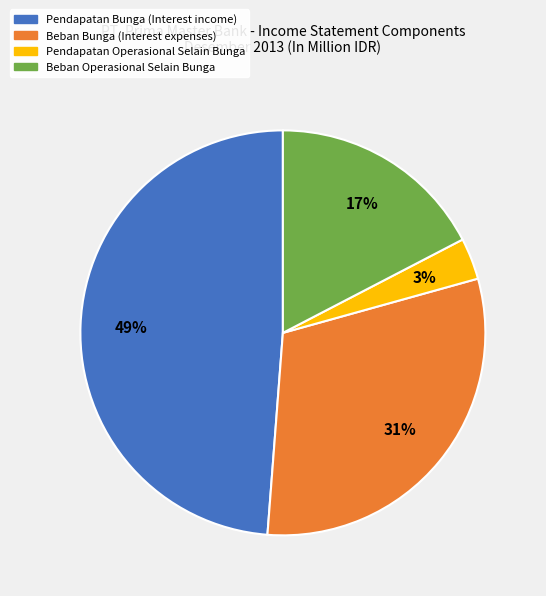

Which slice is the largest?

Pendapatan Bunga (Interest income)